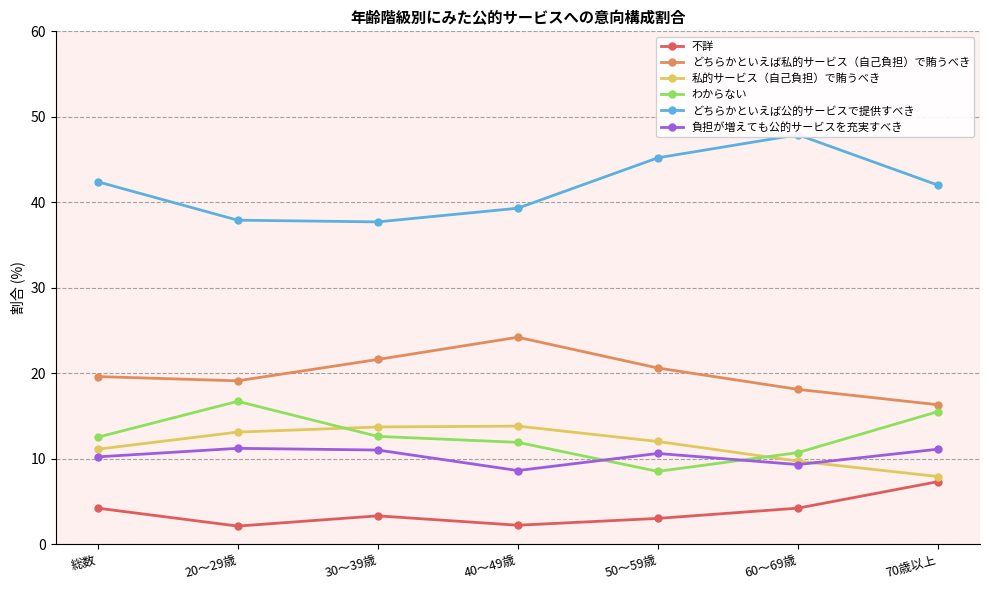

What position from the right is 20～29歳?

6